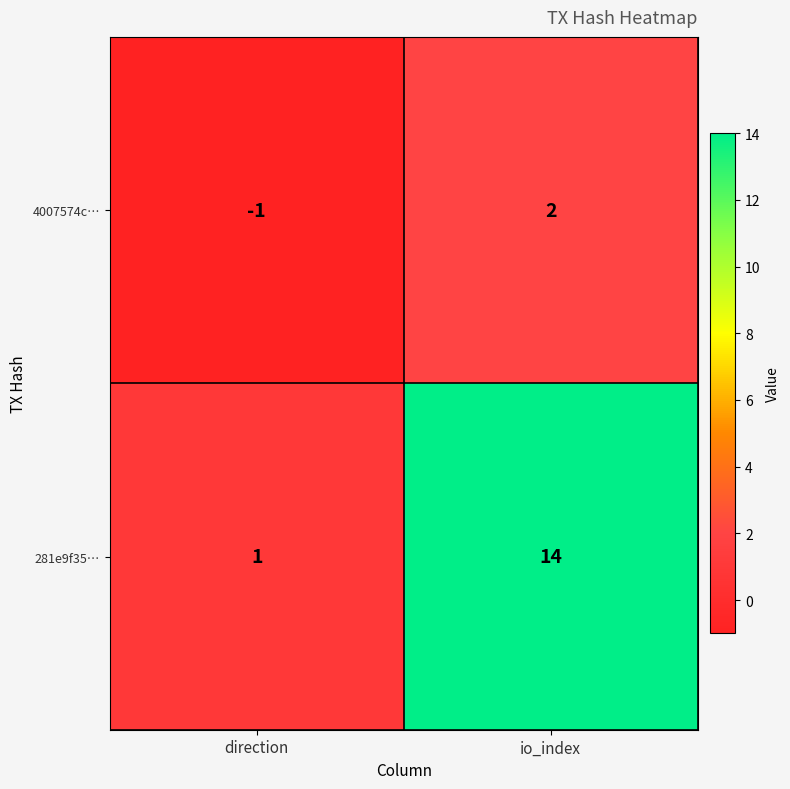

Rank the series by their maximum value, from lowest to highest.

4007574c…, 281e9f35…